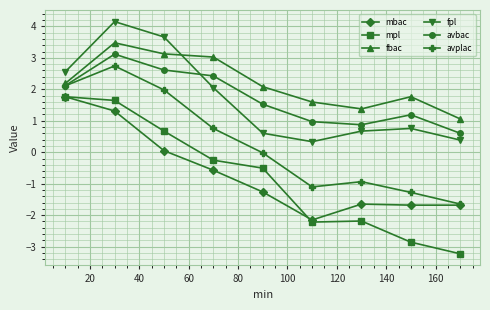

Which series has the largest range (max minus min)?

mpl